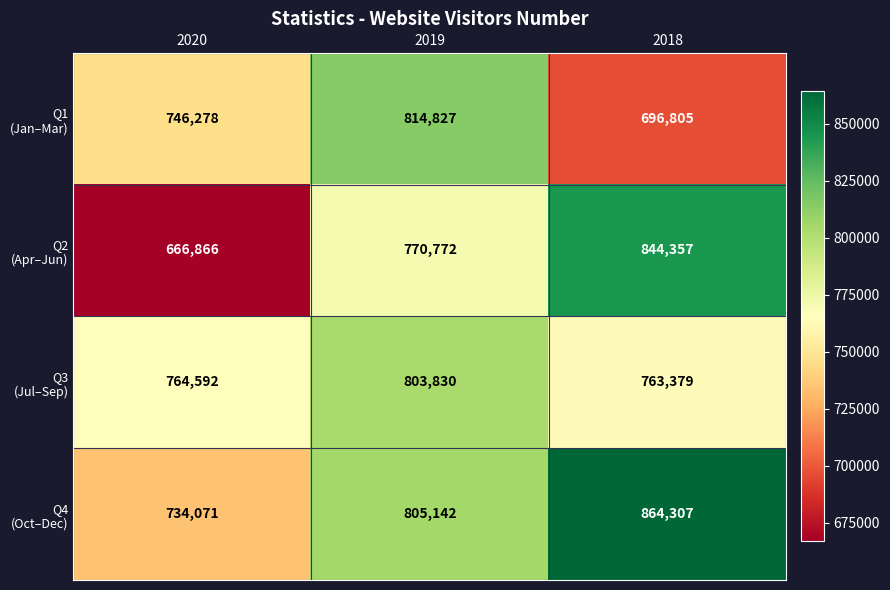

At how many categories does at least one series exceed 781946?

2